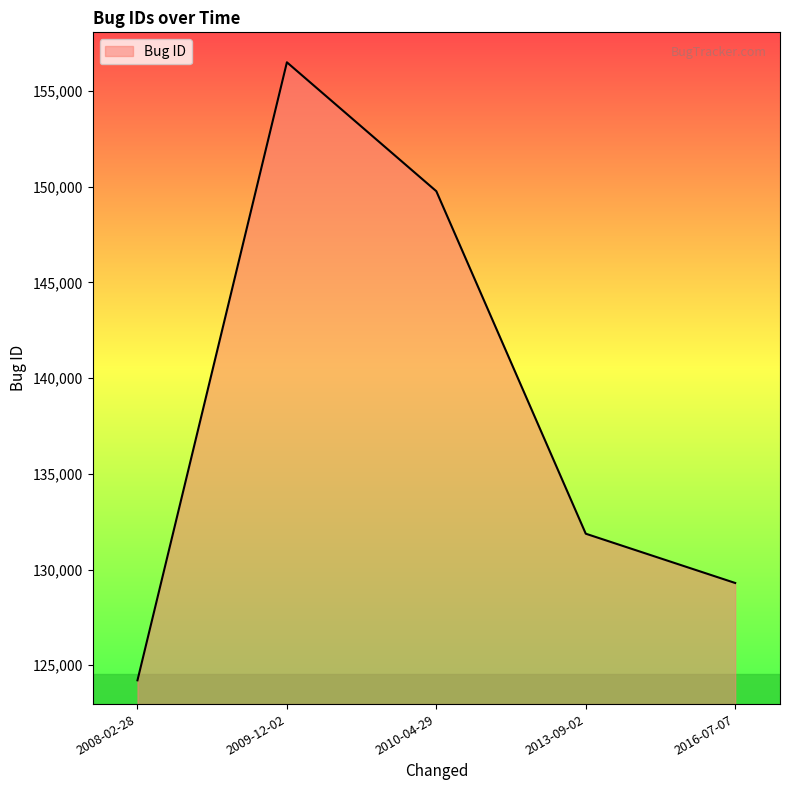

Rank the categories by value from highest to lowest.

2009-12-02, 2010-04-29, 2013-09-02, 2016-07-07, 2008-02-28